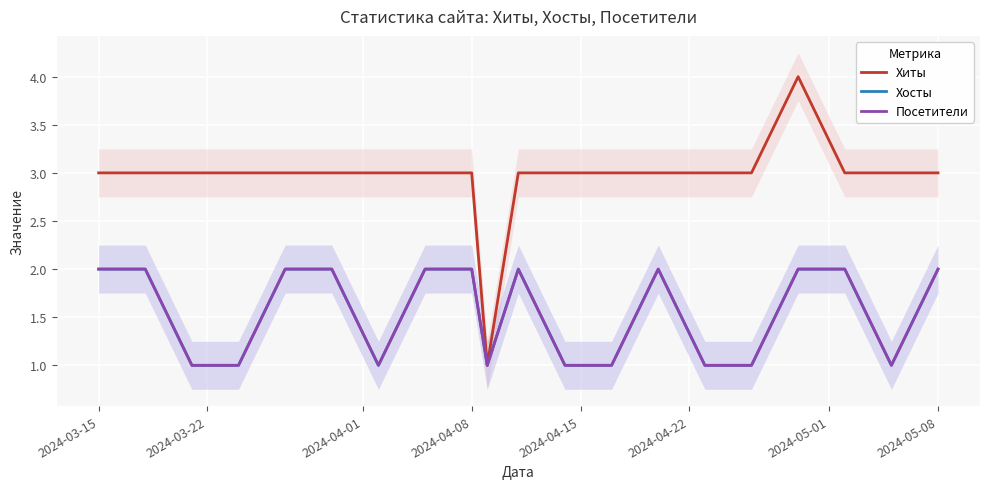

What is the minimum value for Хосты?

1